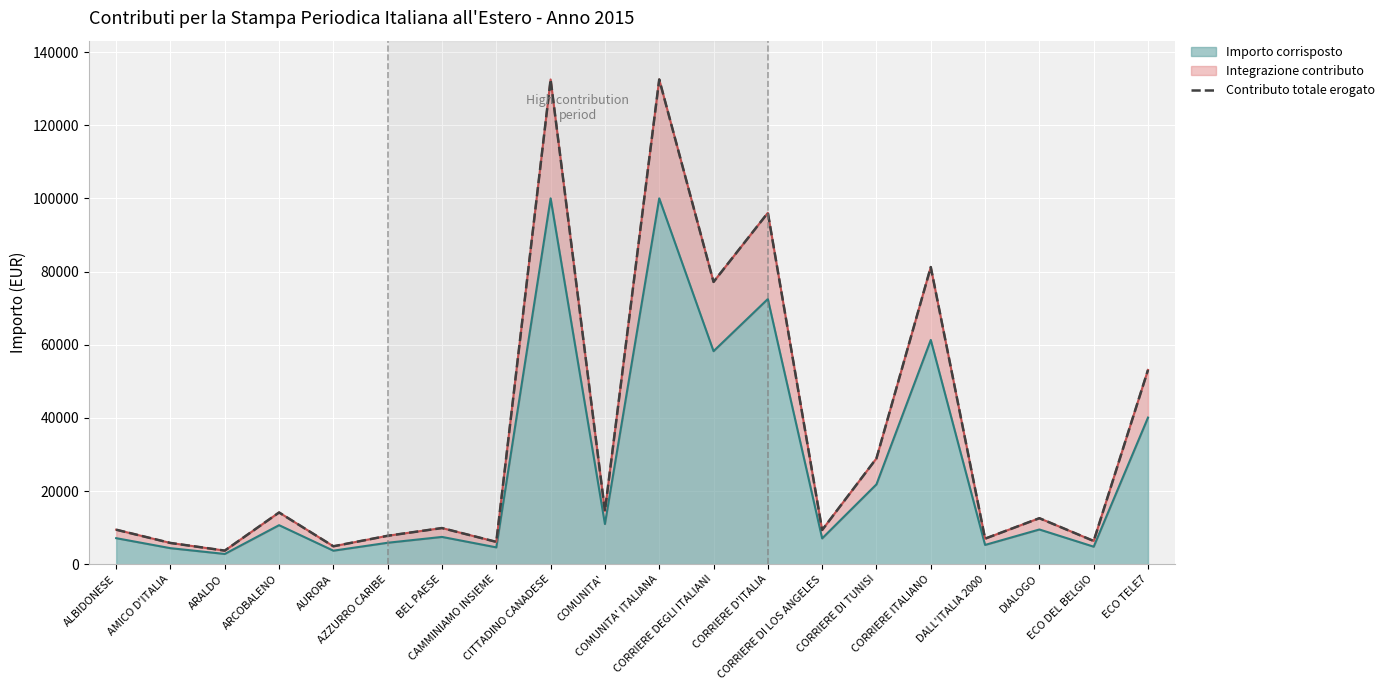

Rank the categories by value from lowest to highest.

ARALDO, AURORA, AMICO D'ITALIA, CAMMINIAMO INSIEME, ECO DEL BELGIO, DALL'ITALIA 2000, AZZURRO CARIBE, CORRIERE DI LOS ANGELES, ALBIDONESE, BEL PAESE, DIALOGO, ARCOBALENO, COMUNITA', CORRIERE DI TUNISI, ECO TELE7, CORRIERE DEGLI ITALIANI, CORRIERE ITALIANO, CORRIERE D'ITALIA, CITTADINO CANADESE, COMUNITA' ITALIANA